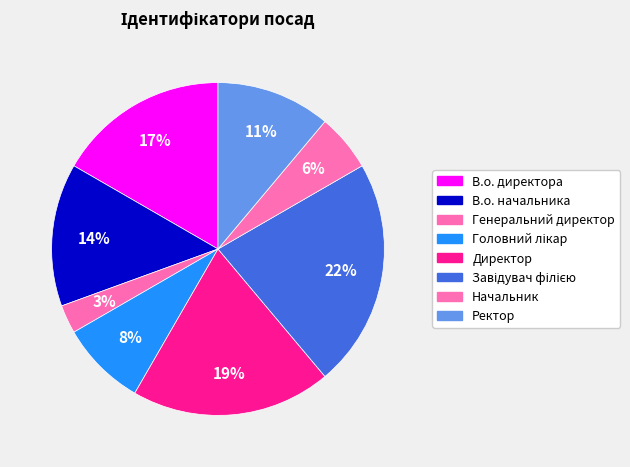

Approximately how many times larger is the value at В.о. начальника compared to Ректор?

1.2